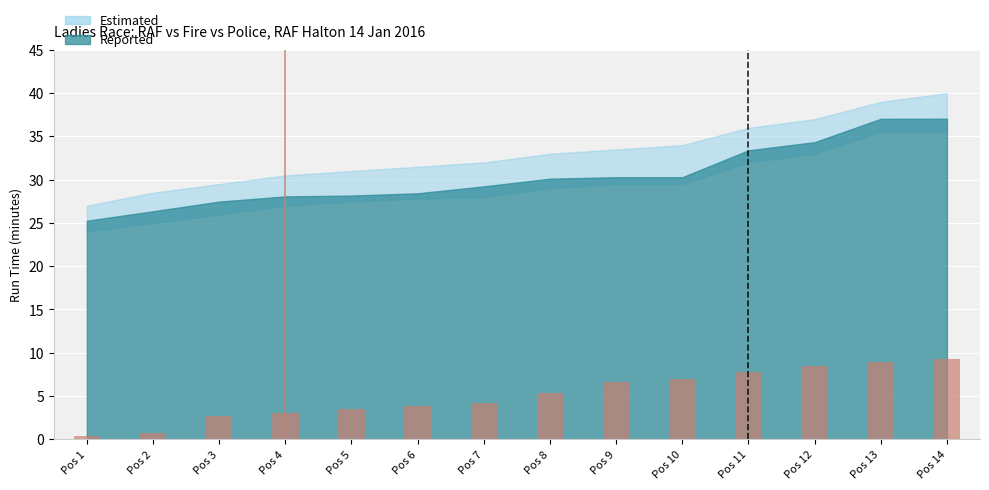

What is the minimum value shown in the chart?

0.4